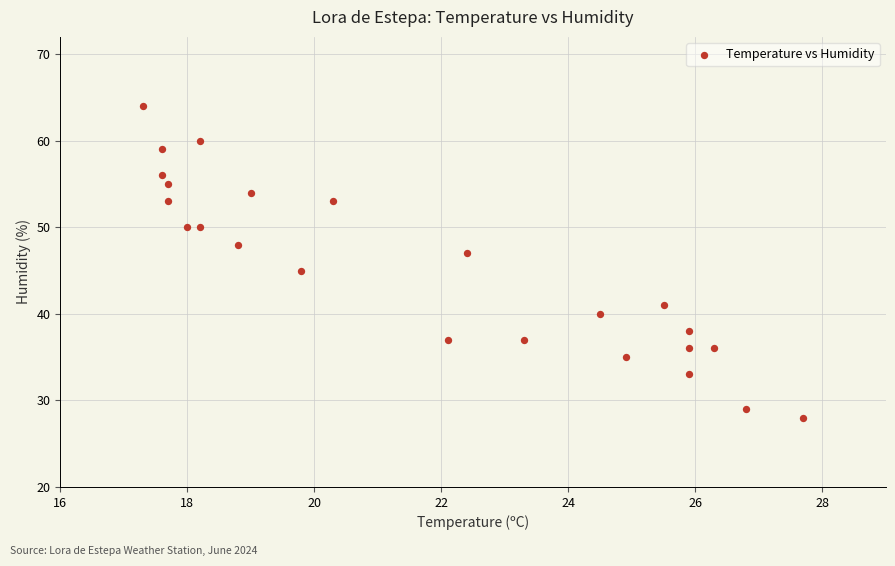

What is the range of Y values (max minus min)?

36